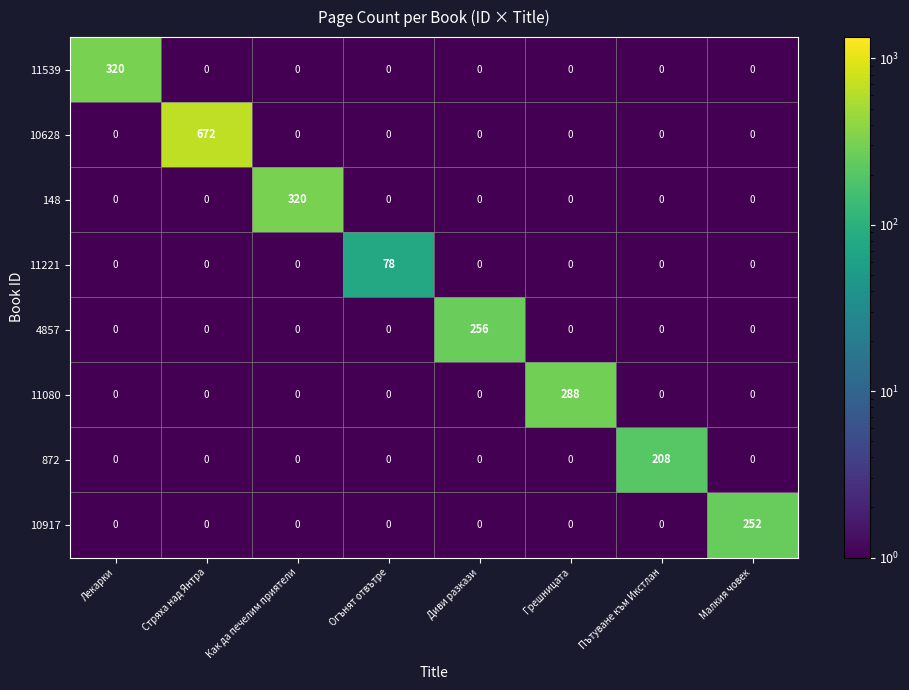

True or false: 11221 has a value of 0 at Грешницата.

True